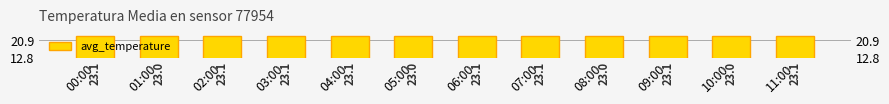

True or false: the data shows 31.1 at 02:00.

False